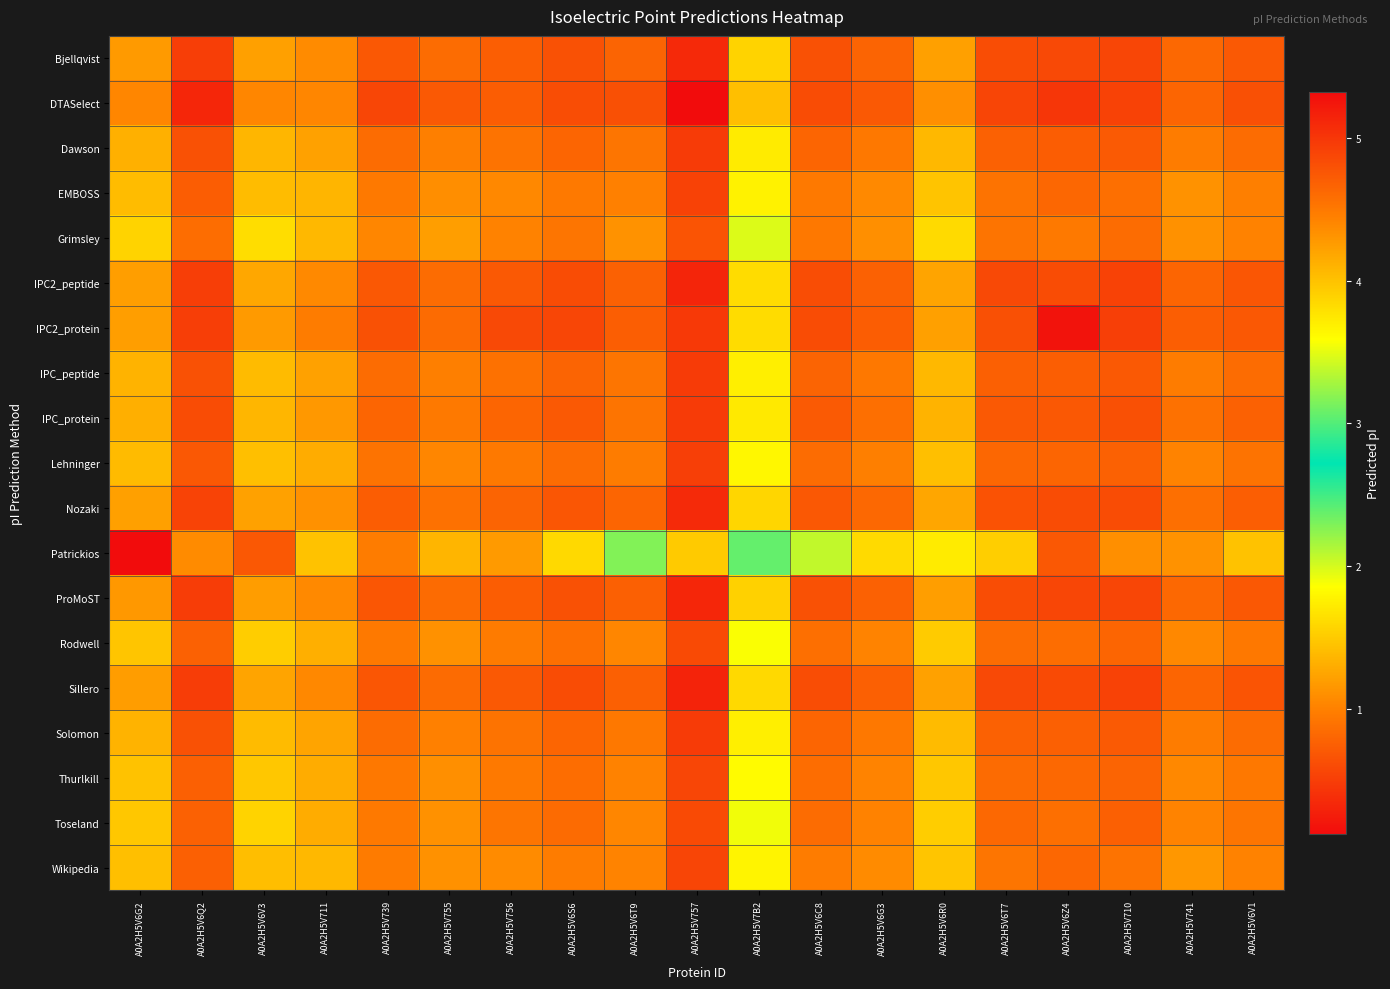

List the series in order of their peak value, lowest first.

Patrickios, Grimsley, Rodwell, Toseland, Thurlkill, Wikipedia, EMBOSS, Lehninger, Dawson, IPC_peptide, IPC_protein, Solomon, Nozaki, Bjellqvist, ProMoST, IPC2_peptide, Sillero, IPC2_protein, DTASelect